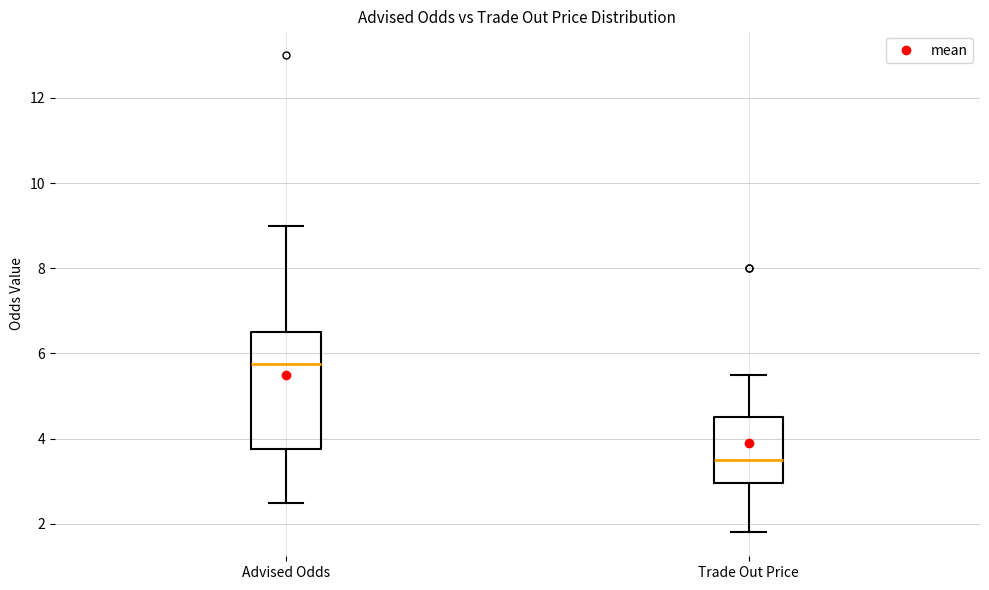

Reading left to right, read every box against the y-axis: the position of its median line, the range the box covers, and the ends of its whiskers. The values are not printed on the chart, so give them approximately, as read against the axis.

Advised Odds: median 5.8, box 3.8 to 6.6, whiskers 2.6 to 9.0
Trade Out Price: median 3.6, box 3.0 to 4.6, whiskers 1.8 to 5.6